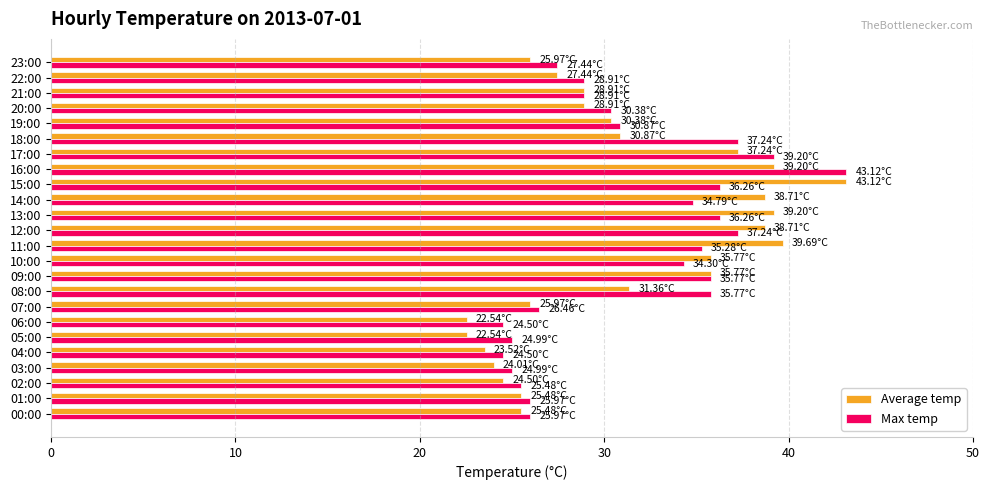

Which series changed the most between 07:00 and 16:00?

Max temp